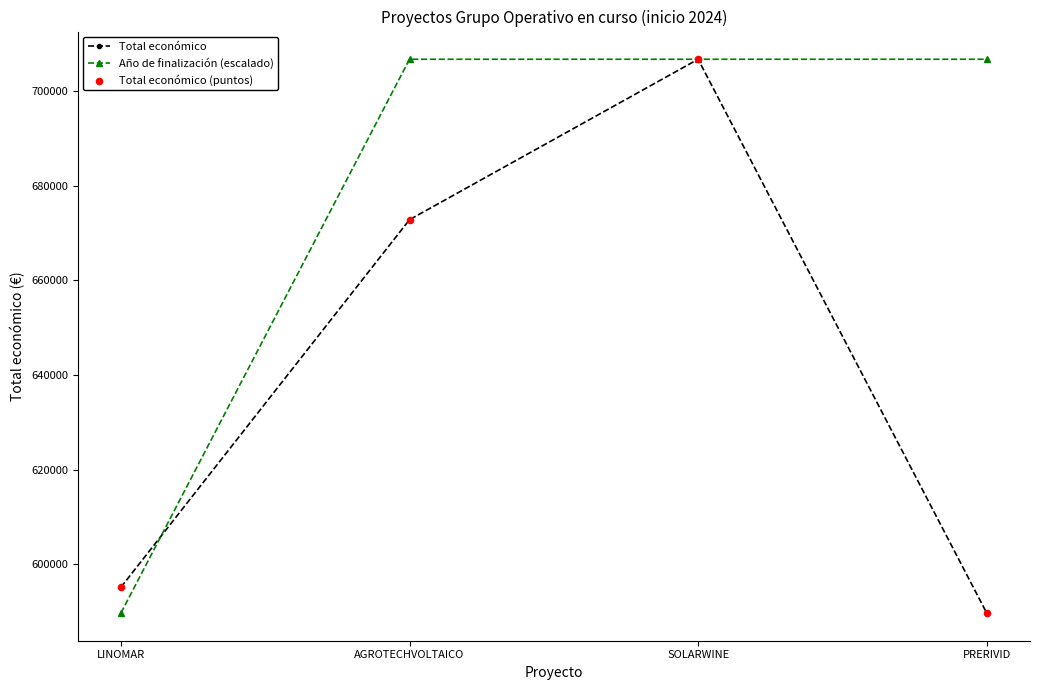

At how many categories does at least one series exceed 664221?

3